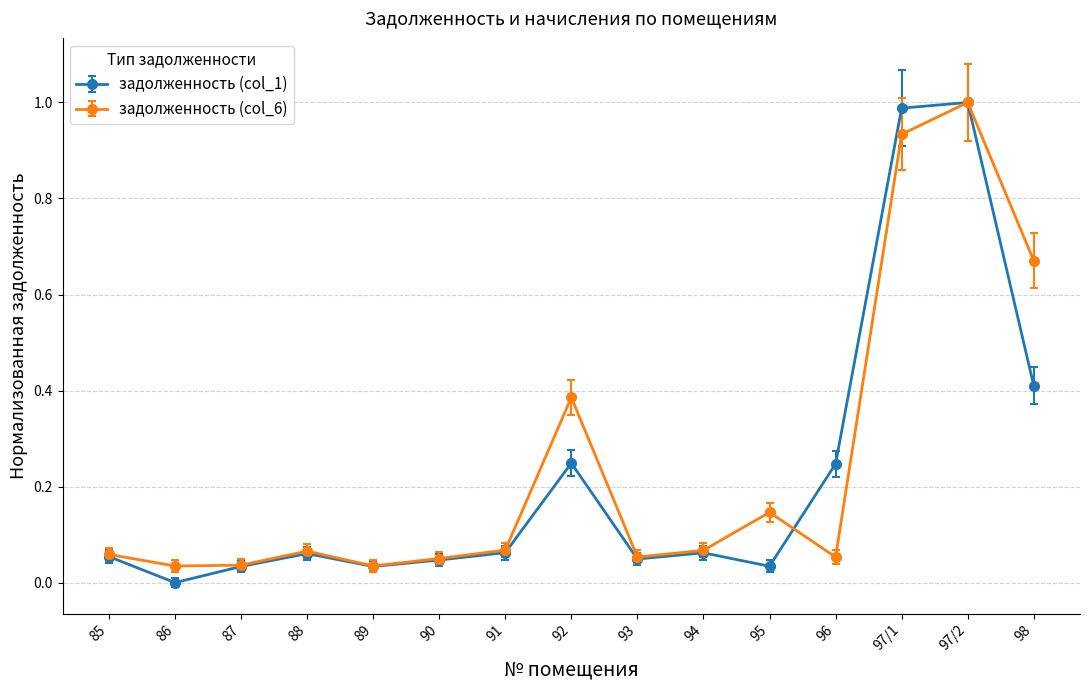

Which series has the widest spread of values?

задолженность (col_1)